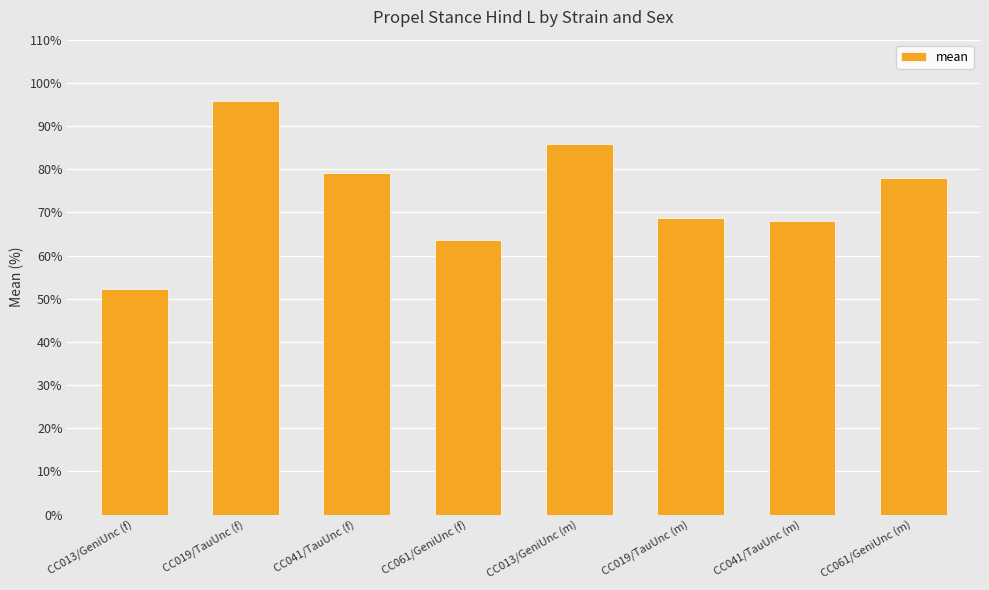

Between CC019/TauUnc (f) and CC019/TauUnc (m), which is larger?

CC019/TauUnc (f)